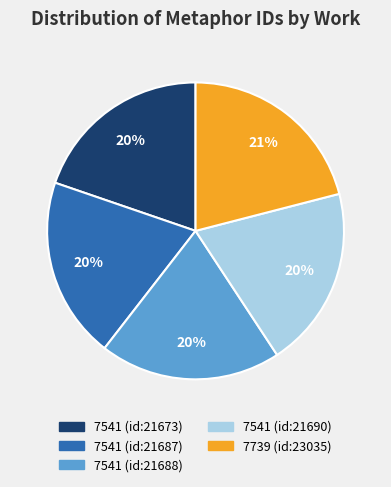

Combined, do 7541 (id:21673) and 7541 (id:21690) account for over 50%?

No